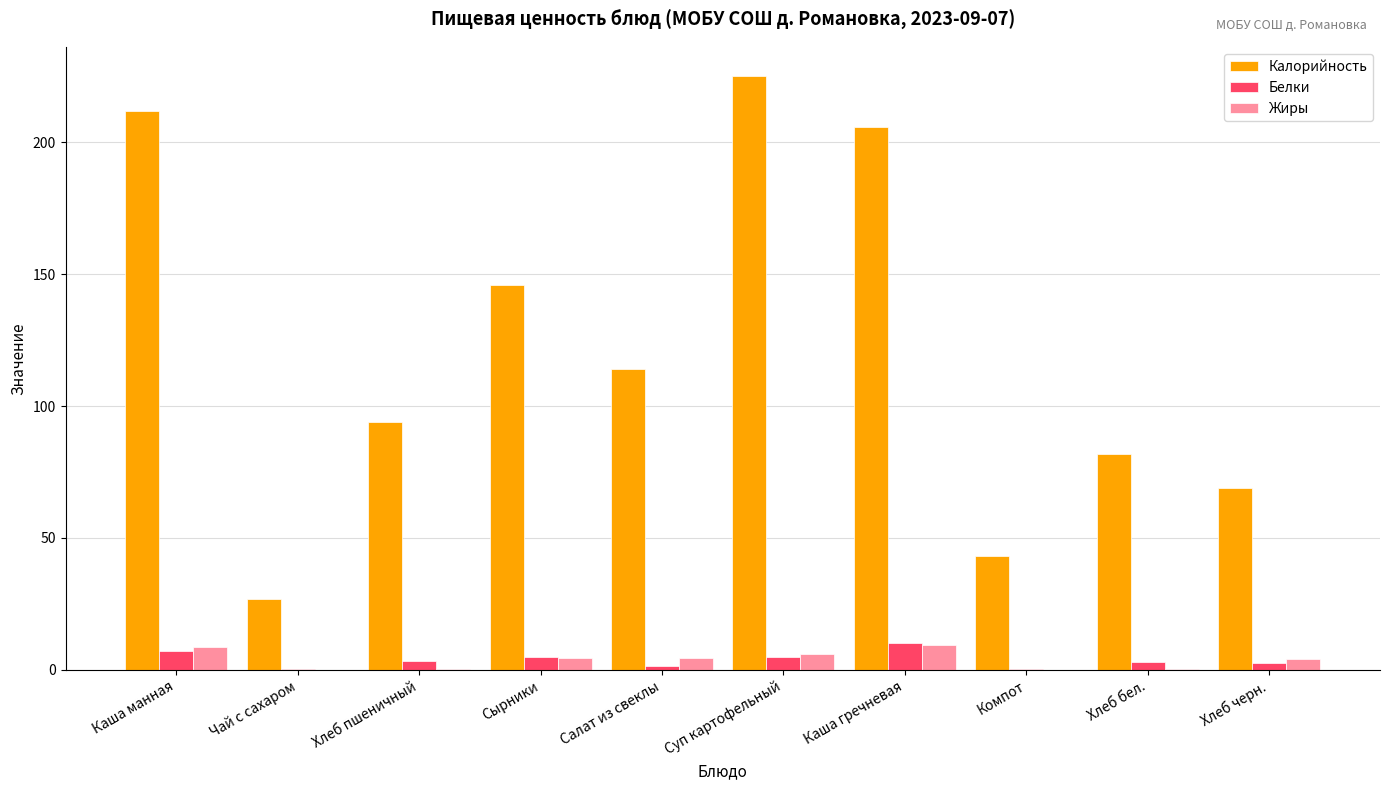

What is the maximum value shown in the chart?

225.0